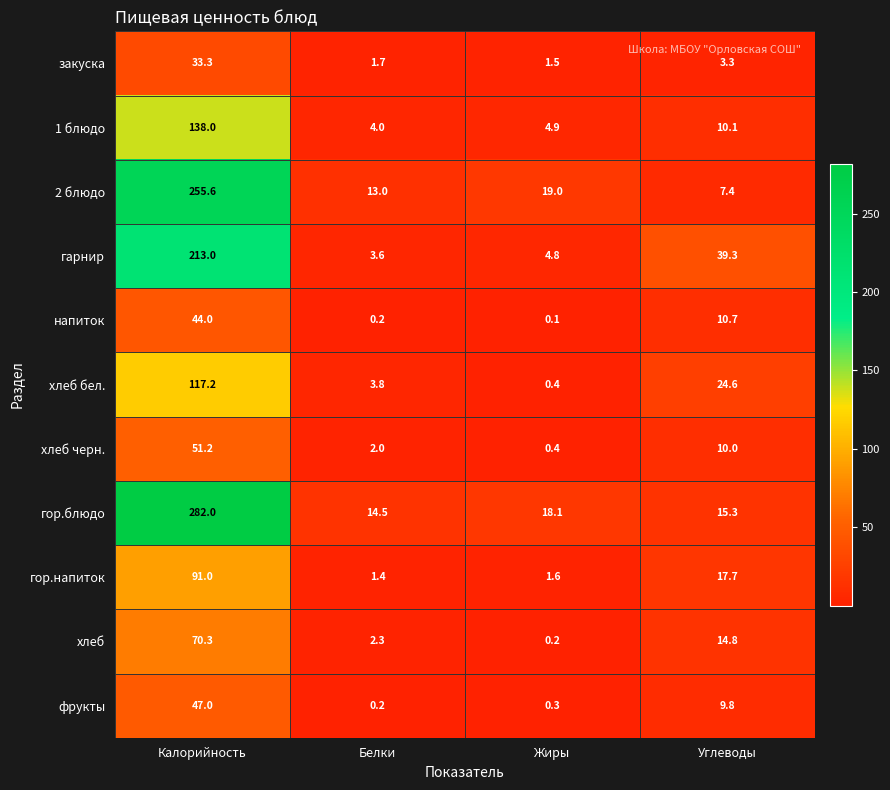

True or false: 1 блюдо has a value of 4.9 at Жиры.

True